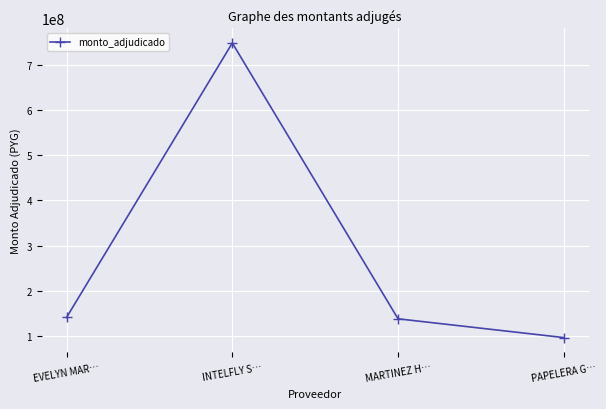

What is the change in value from EVELYN MAR… to INTELFLY S…?

+608874800